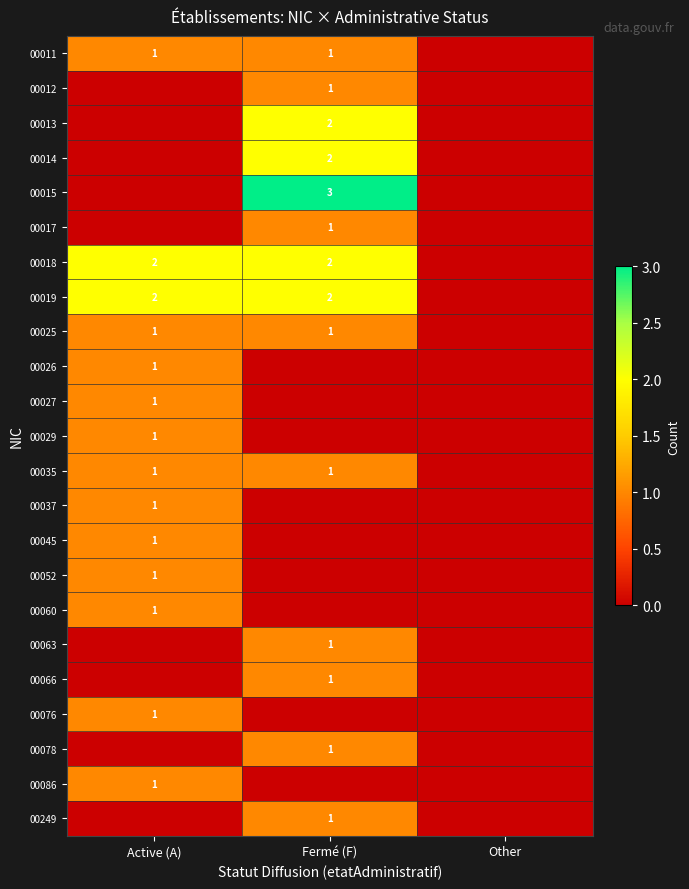

The 00026 series shows 1 at Active (A). True or false?

True